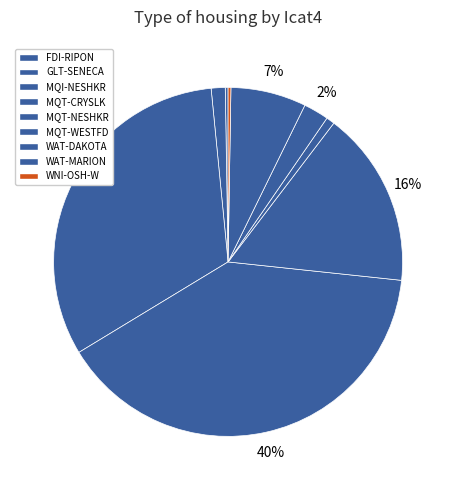

Which slice is the smallest?

FDI-RIPON